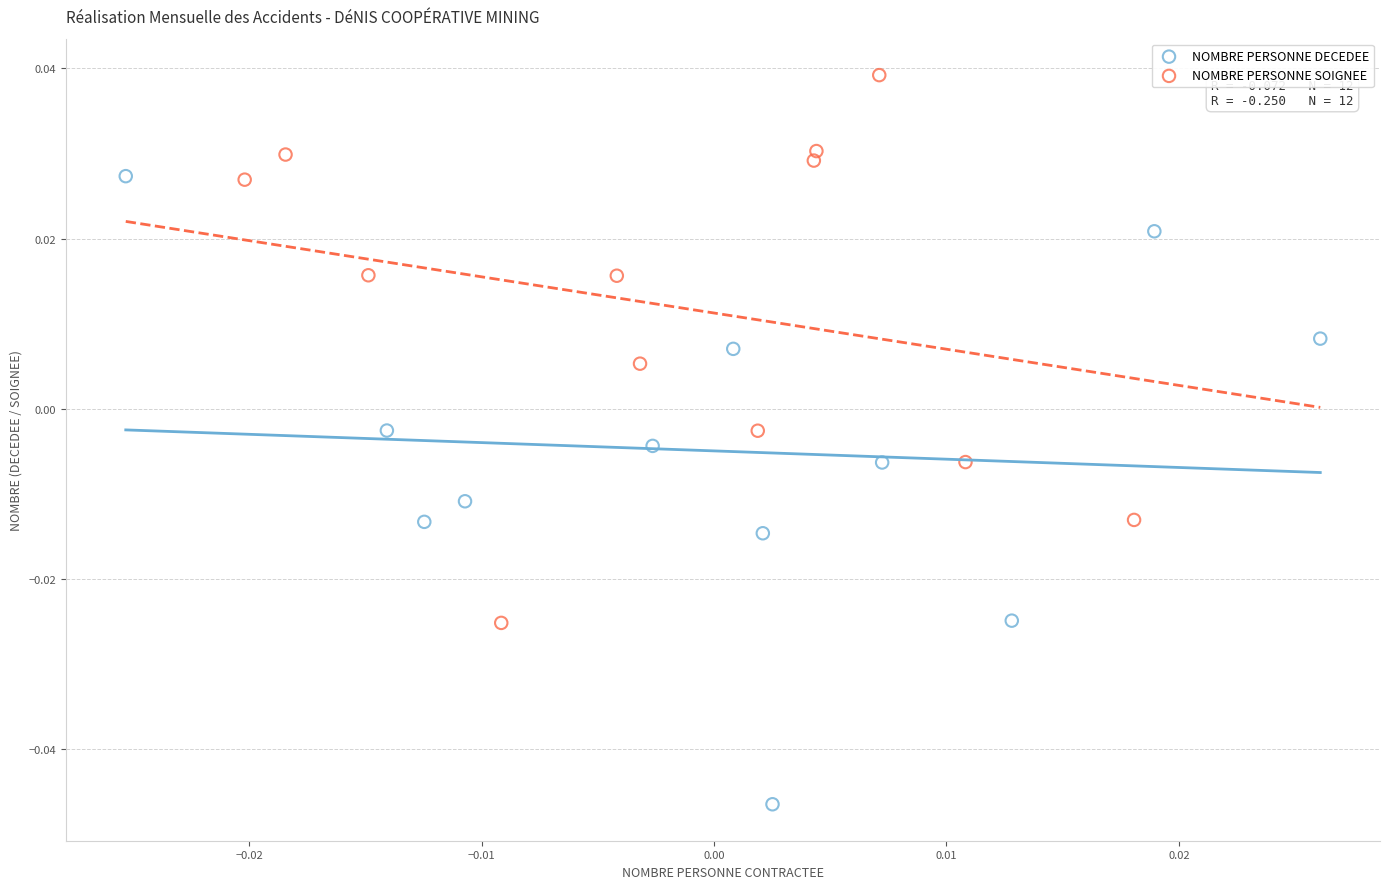

Which series reaches the maximum Y coordinate?

NOMBRE PERSONNE SOIGNEE